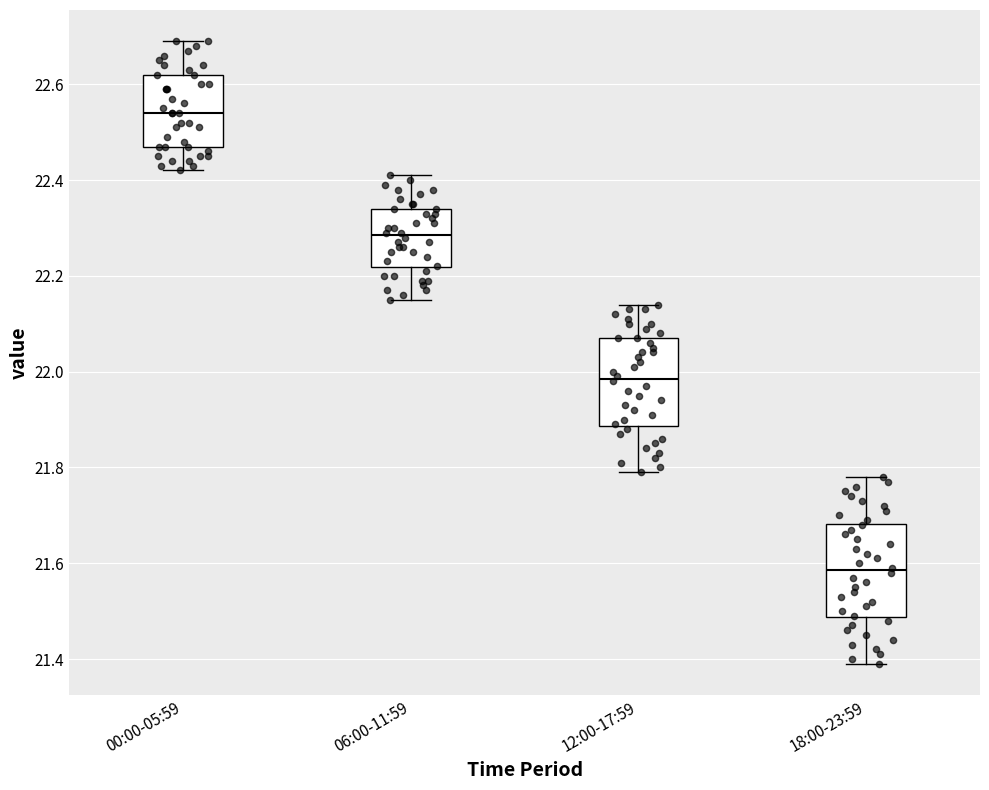

Where does the median line of the box for 18:00-23:59 sit on the y-axis? The values are not printed on the chart, so give them approximately, as read against the axis.

21.58